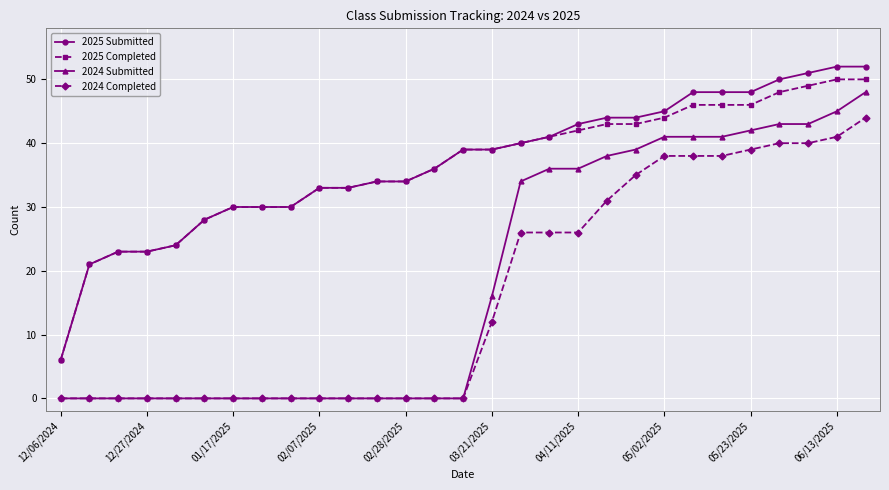

What is the maximum value for 2025 Submitted?

52